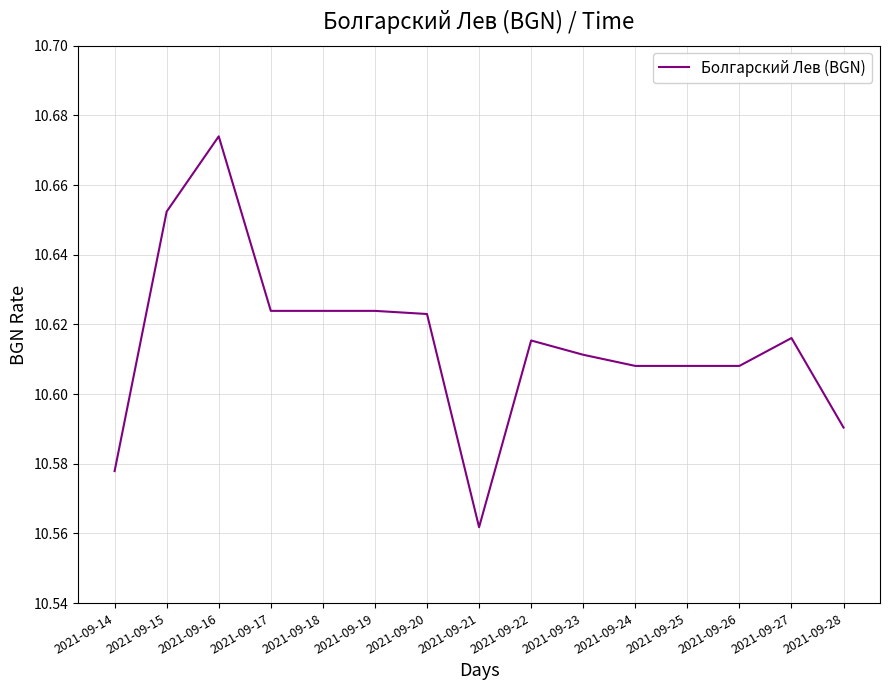

What is the sum of all values?

159.2